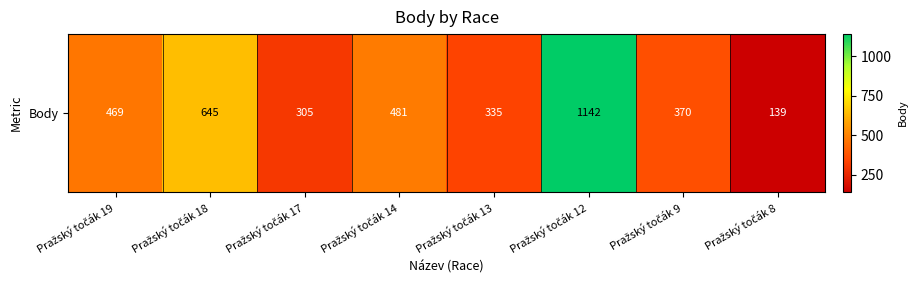

Approximately how many times larger is the value at Pražský točák 18 compared to Pražský točák 17?

2.1